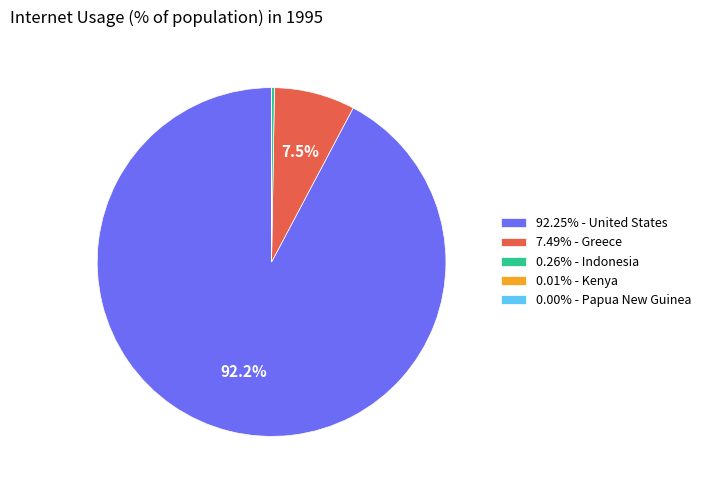

Does 92.25% - United States account for over 50% of the chart?

Yes